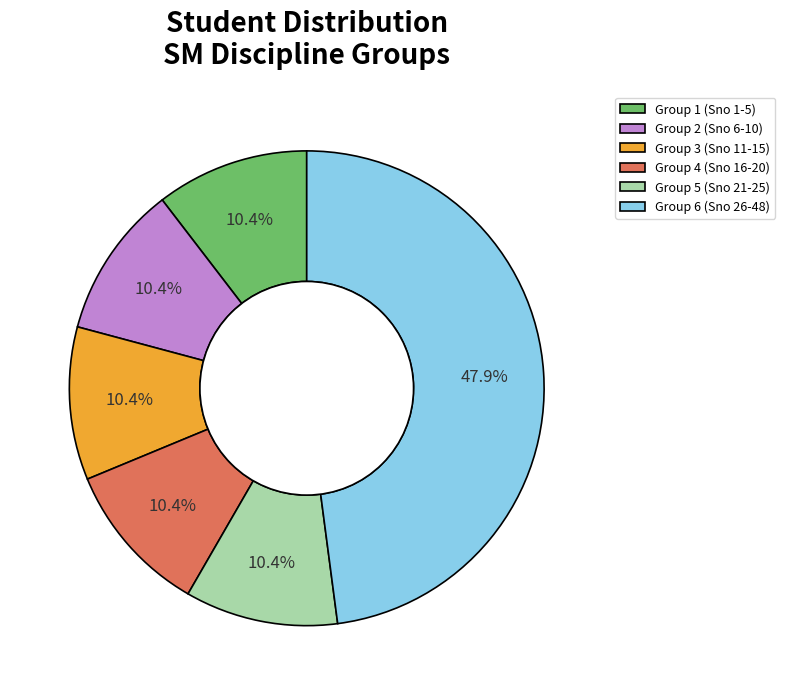

Which slice is the largest?

Group 6 (Sno 26-48)